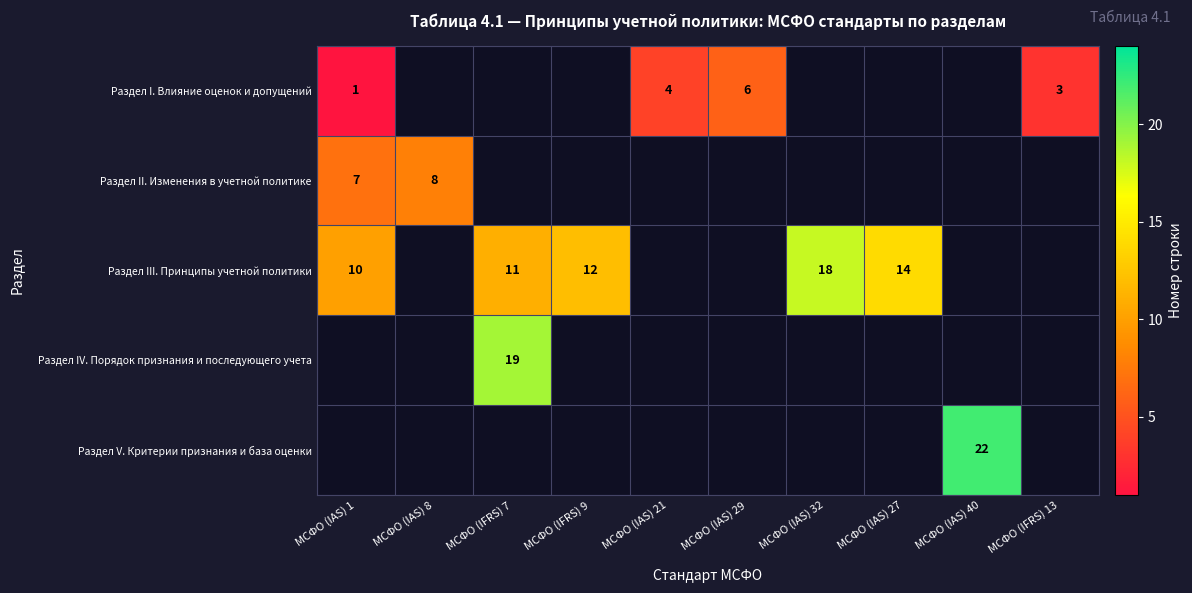

The value of Раздел V. Критерии признания и база оценки at МСФО (IAS) 40 is 8. True or false?

False